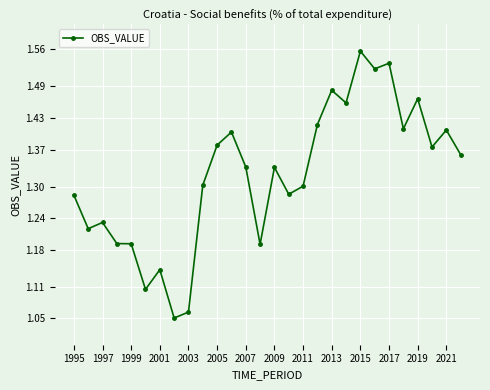

True or false: the data has more than 1 interior local peaks.

True